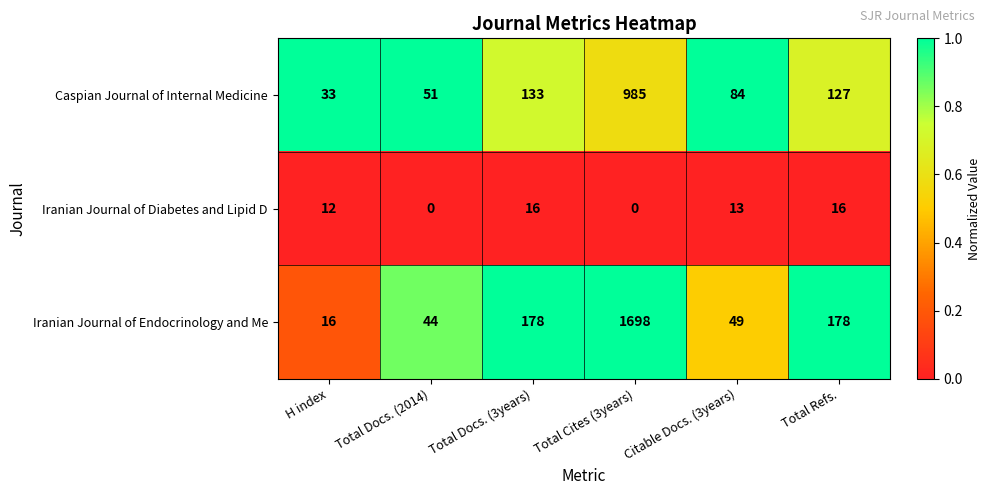

What is the maximum value shown in the chart?

1698